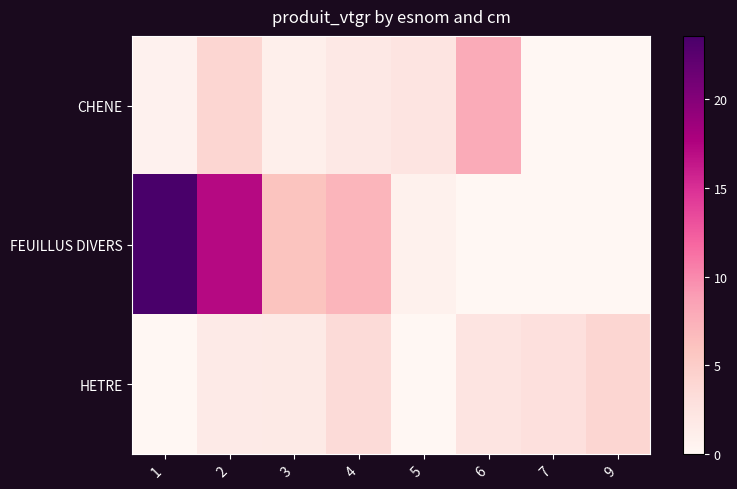

Which series has the largest total across all categories?

FEUILLUS DIVERS